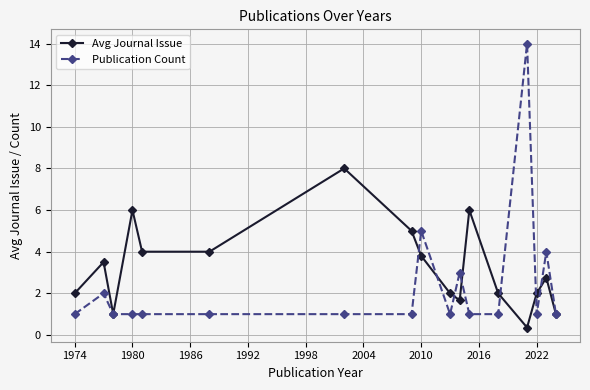

Which series has the largest total across all categories?

Avg Journal Issue